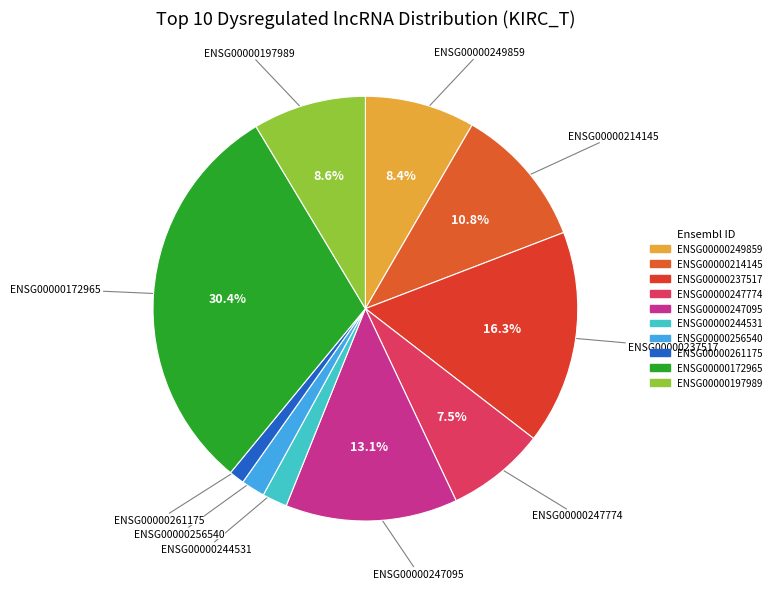

Which category has the smallest portion of the pie?

ENSG00000261175